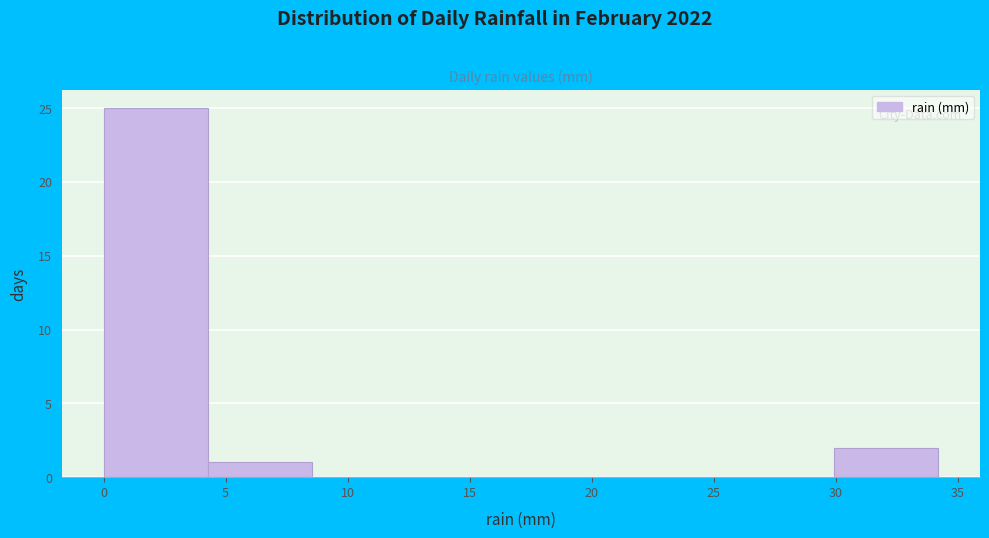

How tall is the bar that spans 30.0 to 34.0 on the x-axis? Neither the bar edges nor the heights are printed on the chart, so give them approximately, as read against the axes.

2